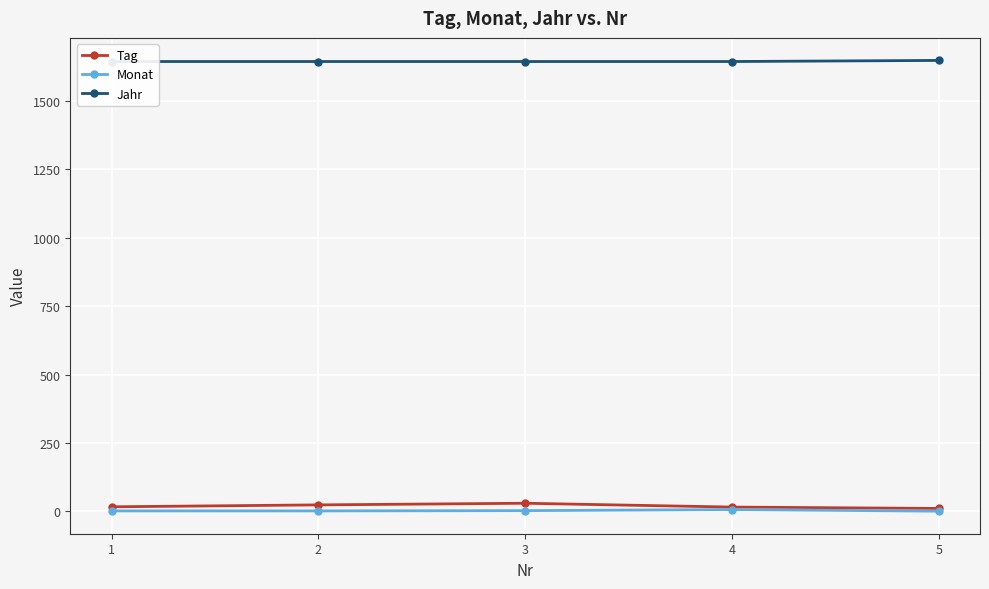

True or false: Monat has a value of 2 at 2.

True